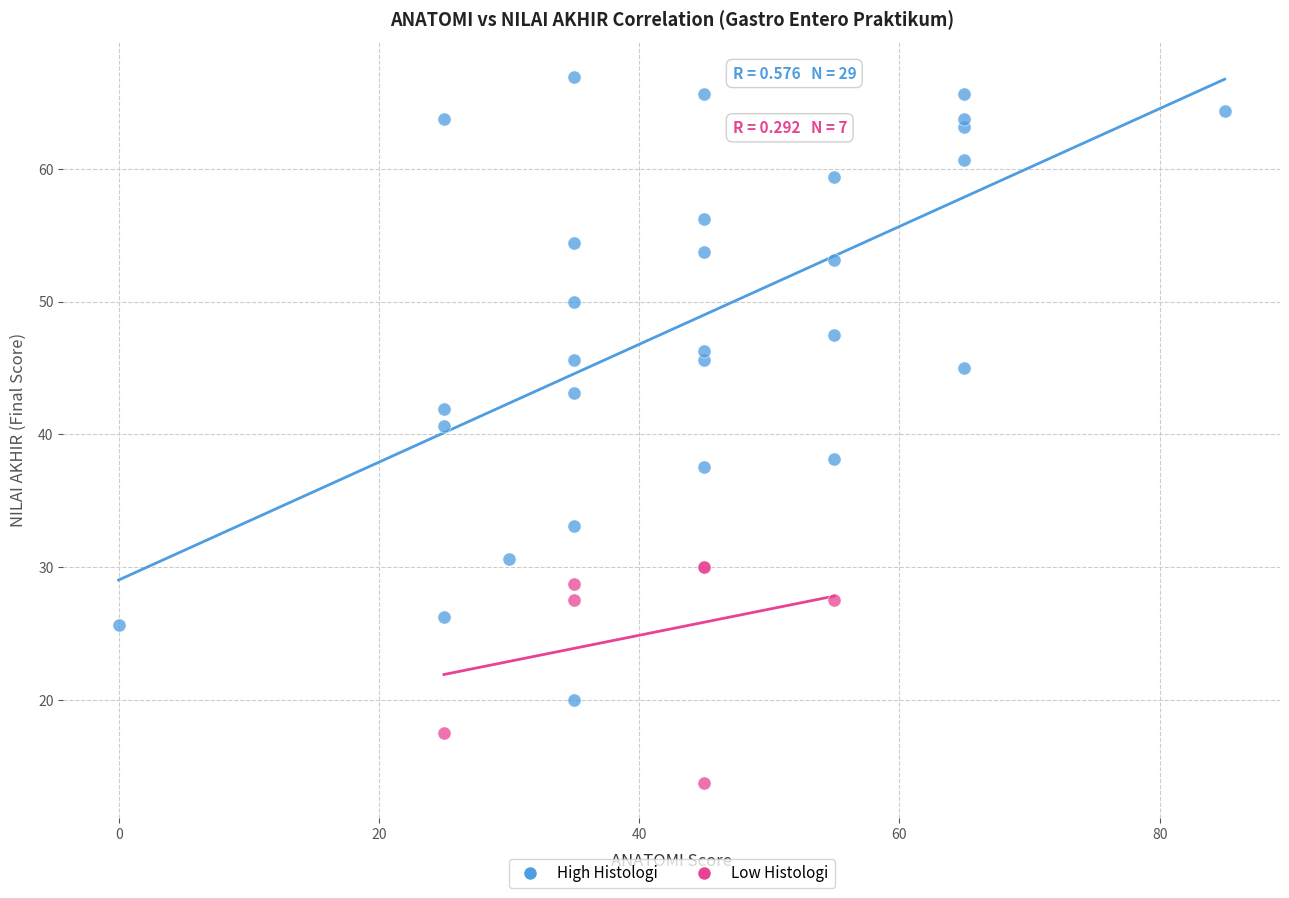

Which series has the widest spread of Y values?

High Histologi